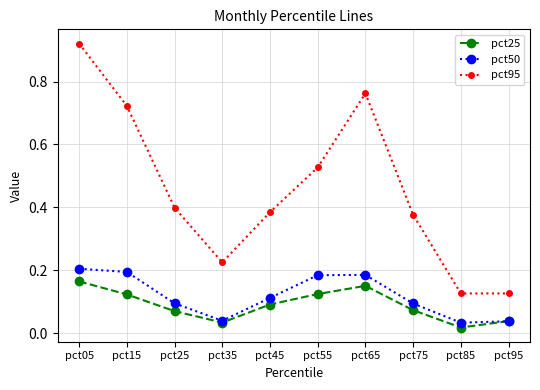

At which label is pct25 closest to 0?

pct85